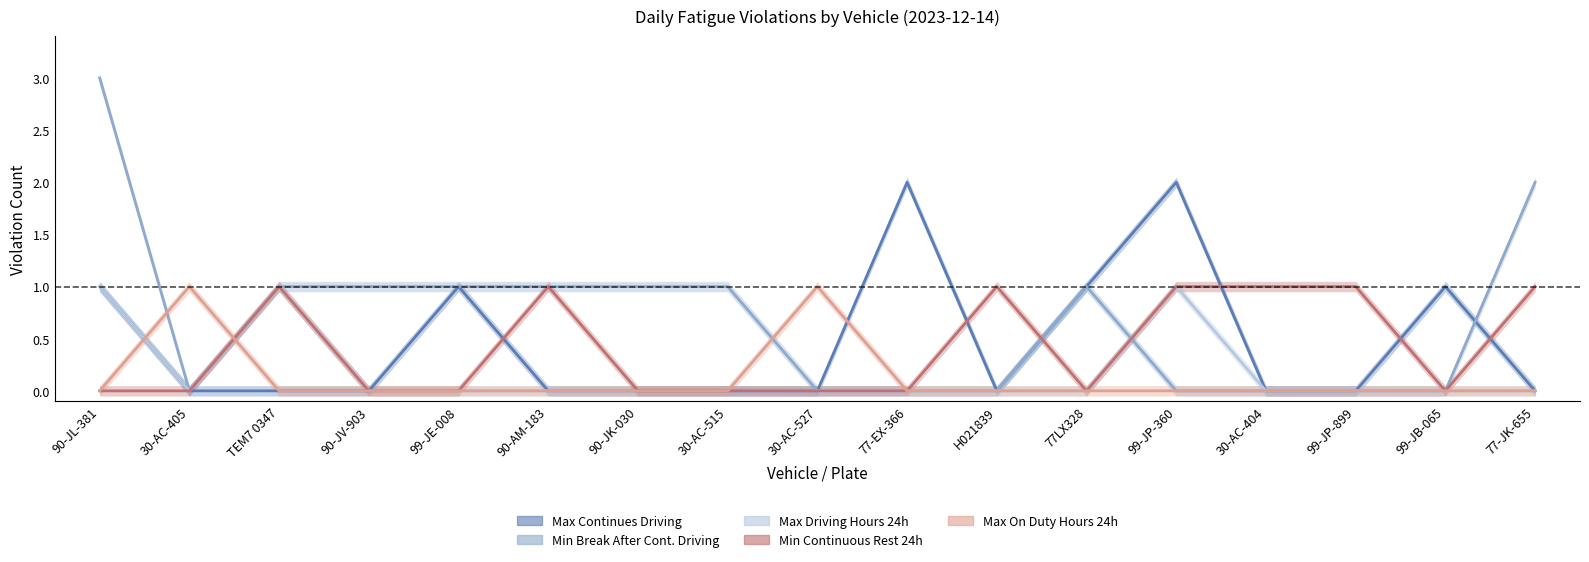

Is it true that Max Continues Driving equals -1 at 30-AC-527?

False